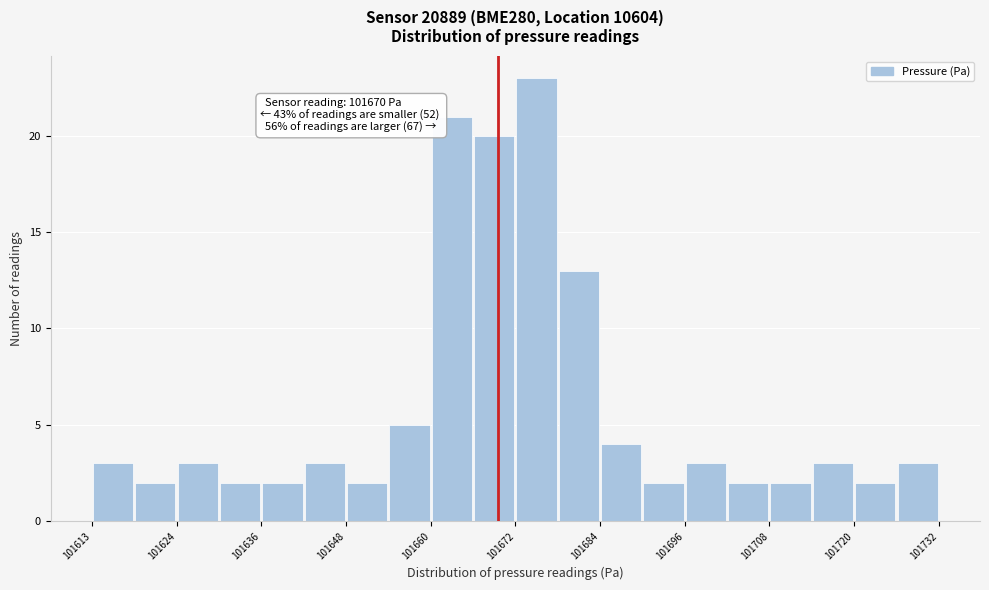

Read against the x-axis, roughly where is the centre of the tallest bar?

101676